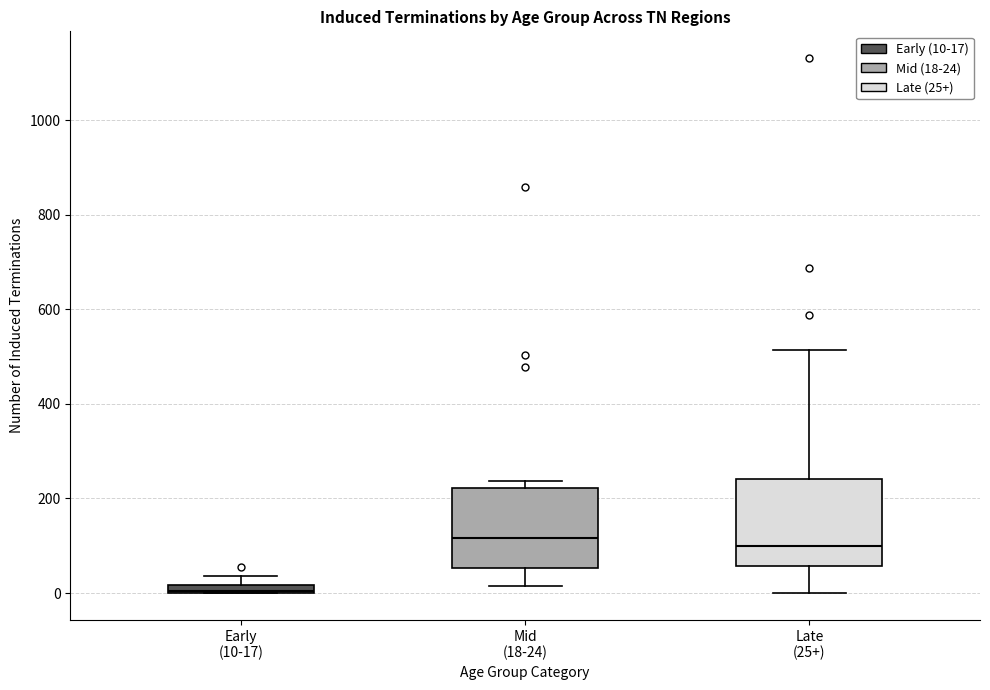

Where does the lower whisker of the box for Mid (18-24) end on the y-axis? The values are not printed on the chart, so give them approximately, as read against the axis.

20